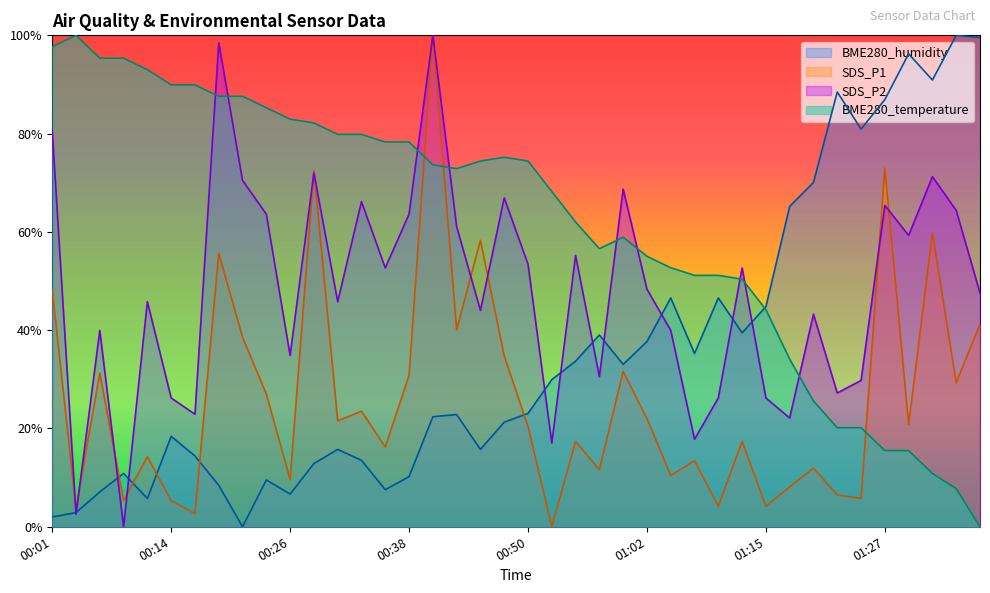

What position from the left is 01:27?

36